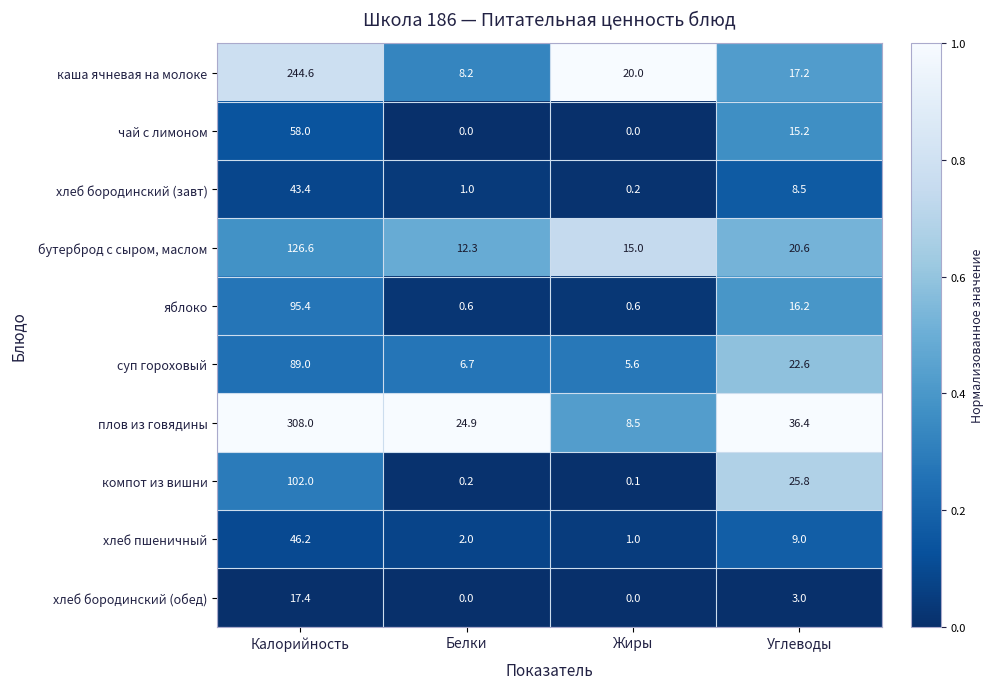

The value of чай с лимоном at Углеводы is 9.3. True or false?

False